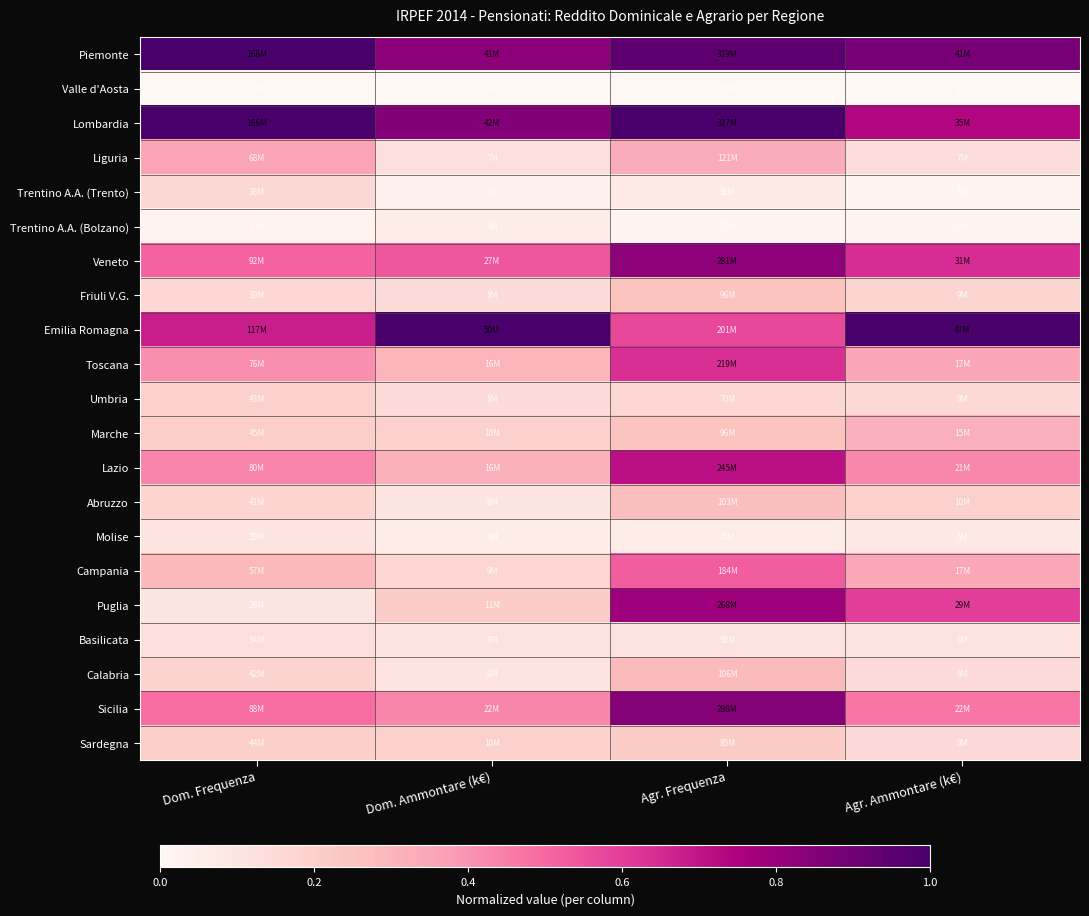

What is the average value of the Lazio series?

0.5